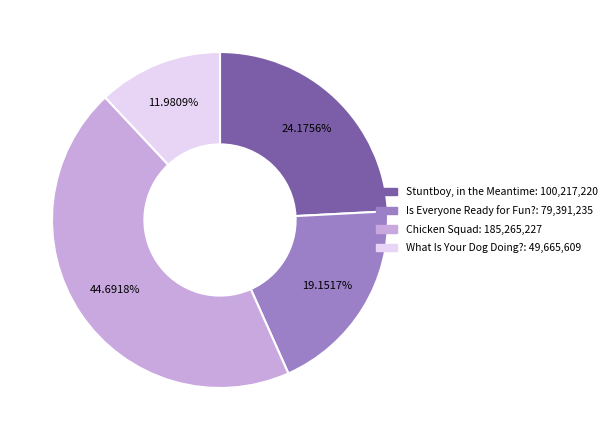

What portion of the pie excludes Is Everyone Ready for Fun??

80.8%